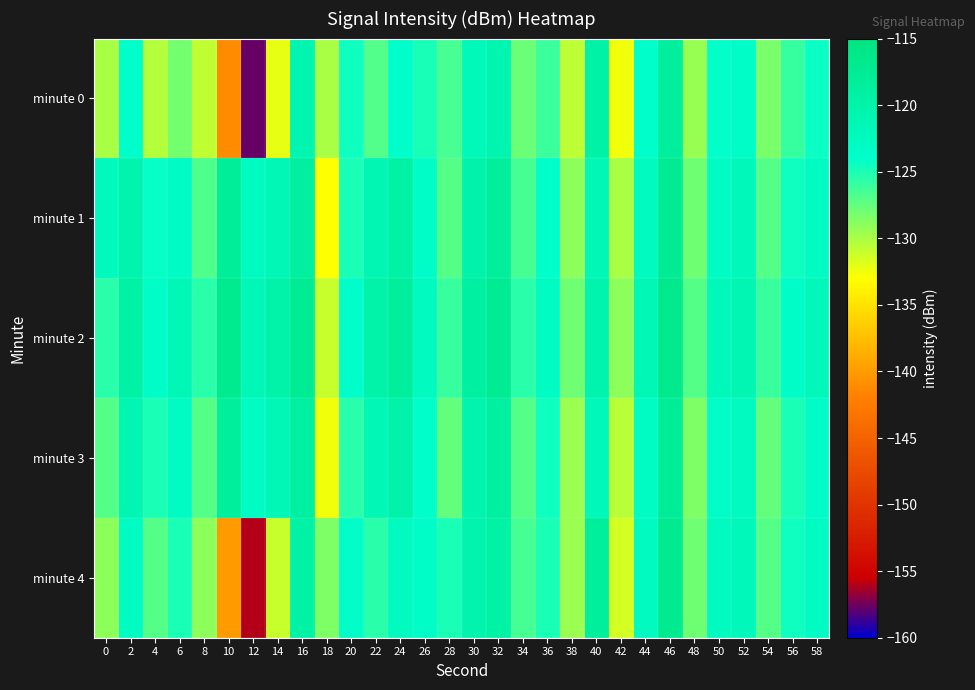

Rank the series at 56 from lowest to highest value.

minute 0, minute 3, minute 1, minute 4, minute 2